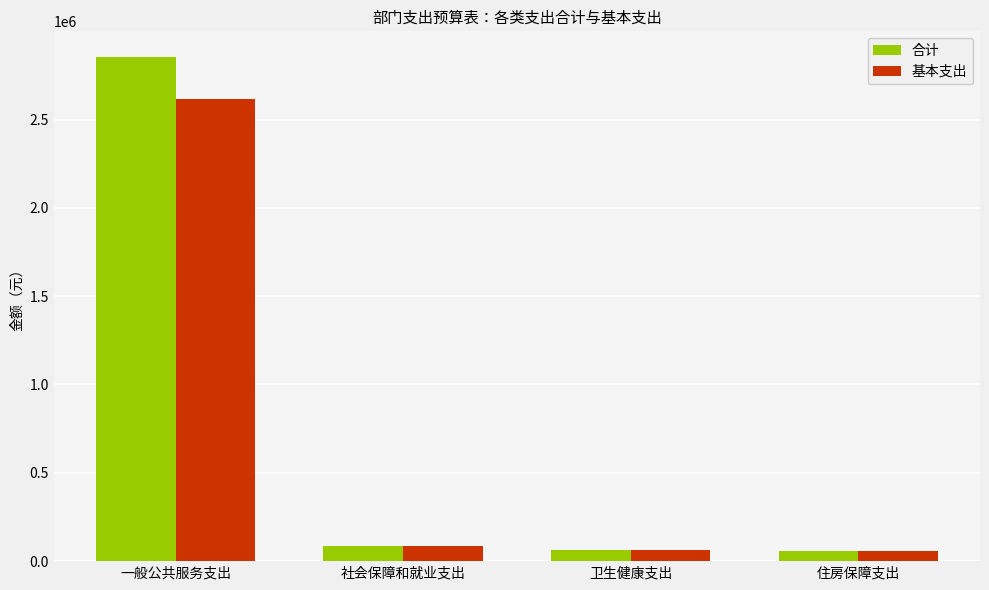

List the series in order of their peak value, highest first.

合计, 基本支出